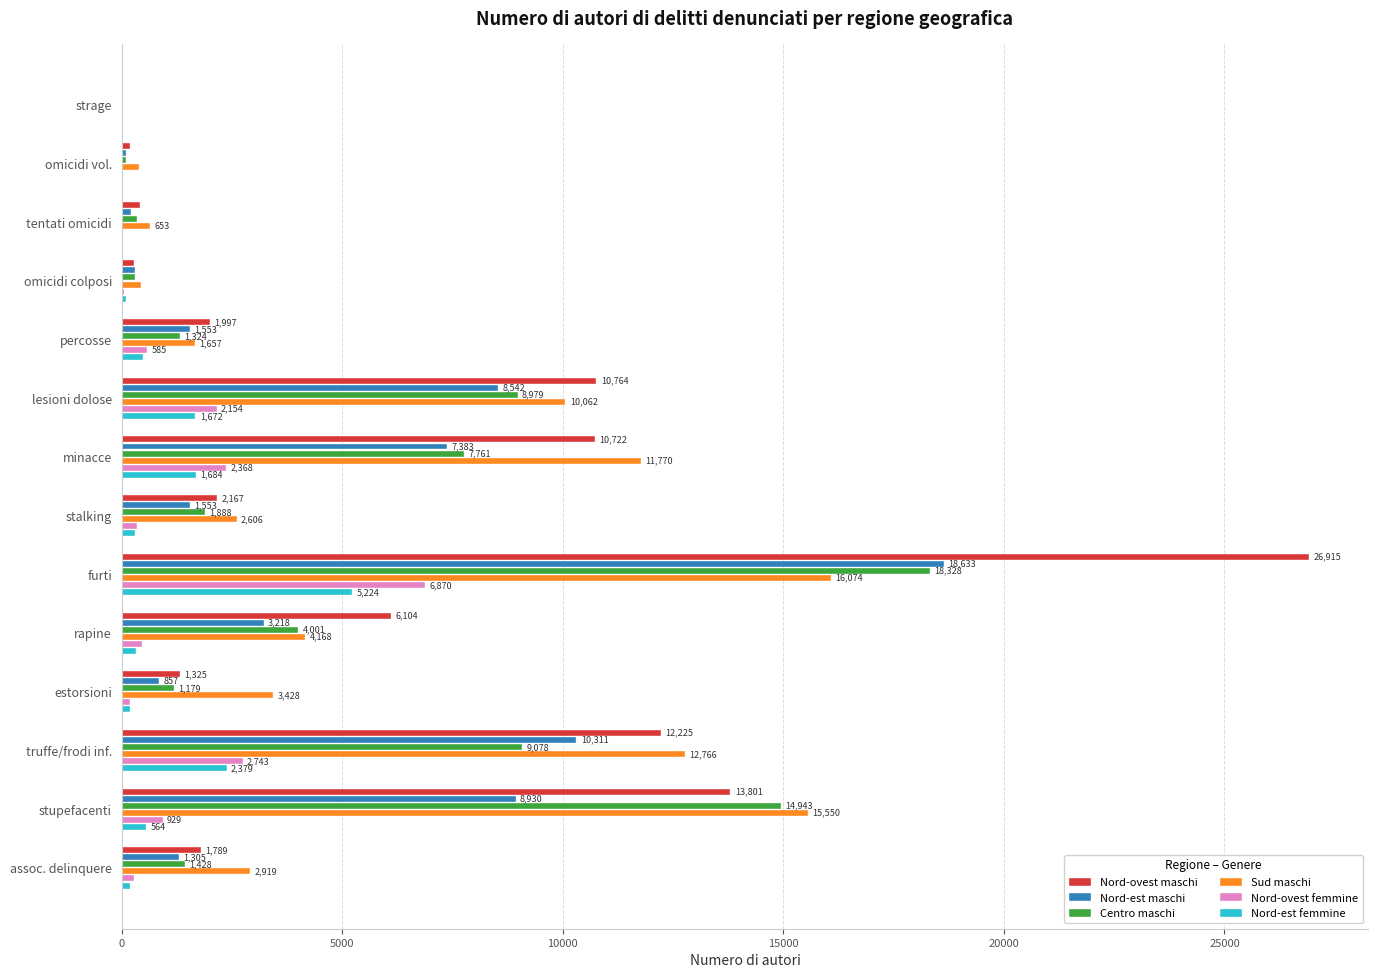

Which series has the largest total across all categories?

Nord-ovest maschi